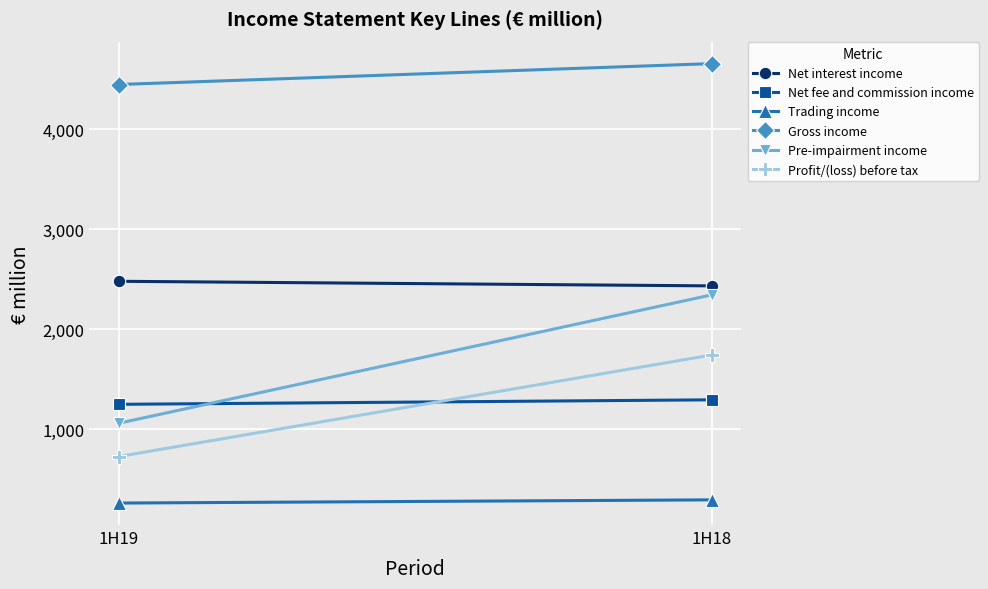

Which label corresponds to the largest value in the chart?

1H18